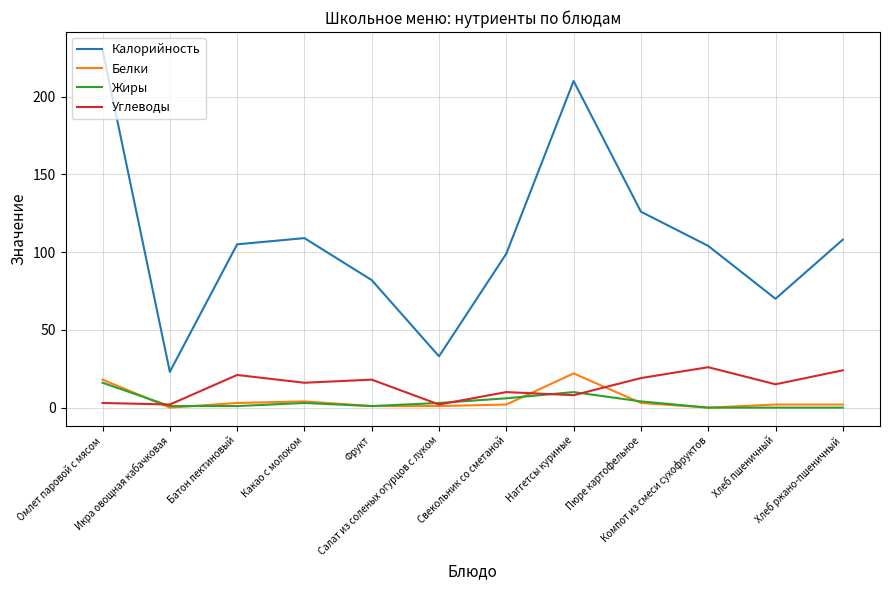

True or false: Жиры and Калорийность intersect in this chart.

False